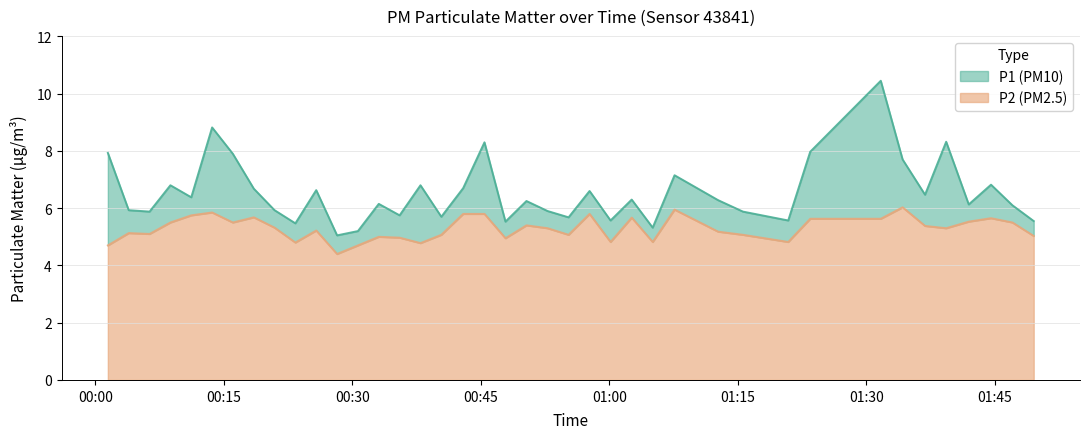

Reading right to left, transcribe all the data shown in this chart.

P1: 5.5	6.1	6.8	6.1	8.3	6.5	7.7	10.4	8.0	5.6	5.9	6.3	7.2	5.3	6.3	5.6	6.6	5.7	5.9	6.2	5.5	8.3	6.7	5.7	6.8	5.8	6.2	5.2	5.0	6.6	5.5	5.9	6.7	7.9	8.8	6.4	6.8	5.9	5.9	7.9
P2: 5.0	5.5	5.7	5.5	5.3	5.4	6.0	5.6	5.6	4.8	5.1	5.2	6.0	4.8	5.7	4.8	5.8	5.1	5.3	5.4	5.0	5.8	5.8	5.1	4.8	5.0	5.0	4.7	4.4	5.2	4.8	5.3	5.7	5.5	5.8	5.8	5.5	5.1	5.1	4.7